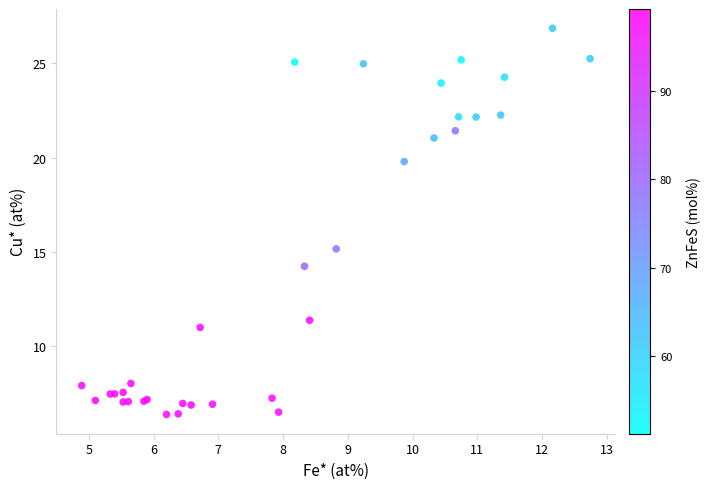

What Y value in the scatter plot is closest to 16?

15.2